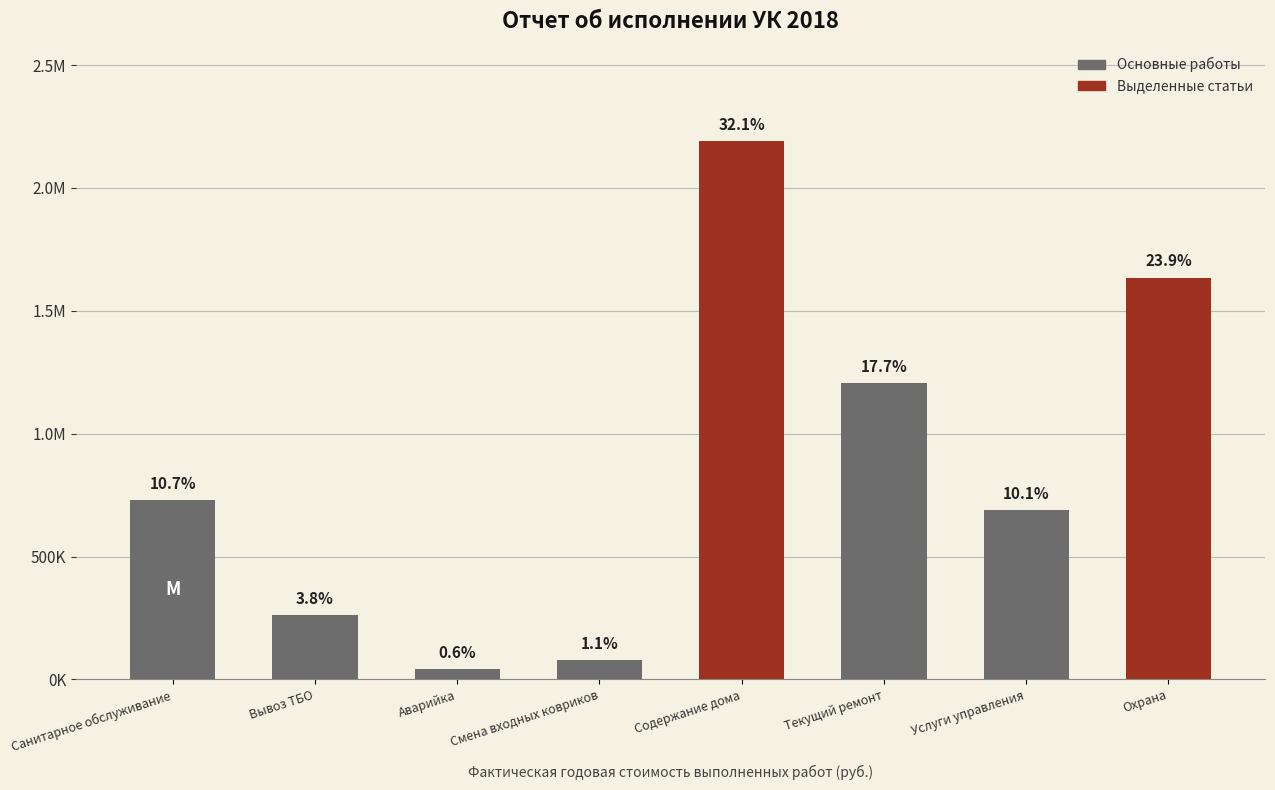

Reading right to left, extract all data points from this chart.

1635134.0	688910.1	1205592.6	2188971.4	77543.5	42488.4	260573.5	728400.6